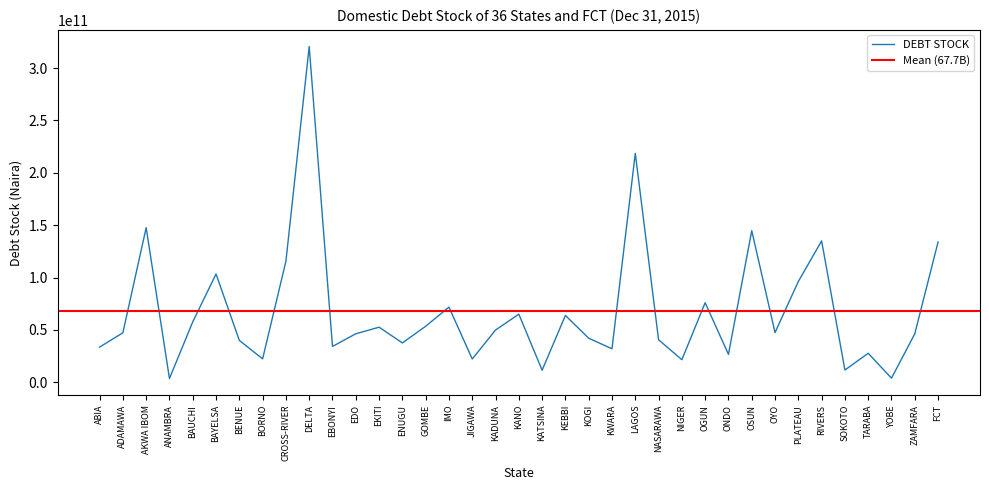

How many interior local peaks (higher than both neighbors) does the data have?

12